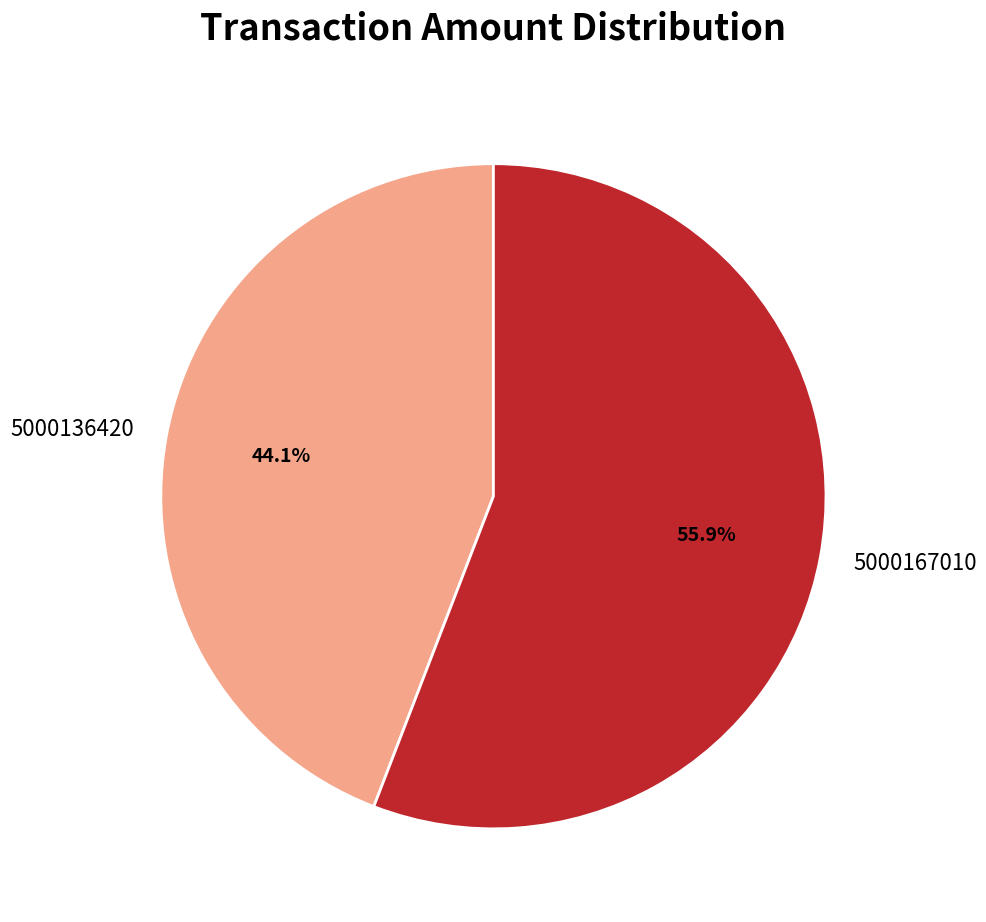

How many segments does this pie chart have?

2